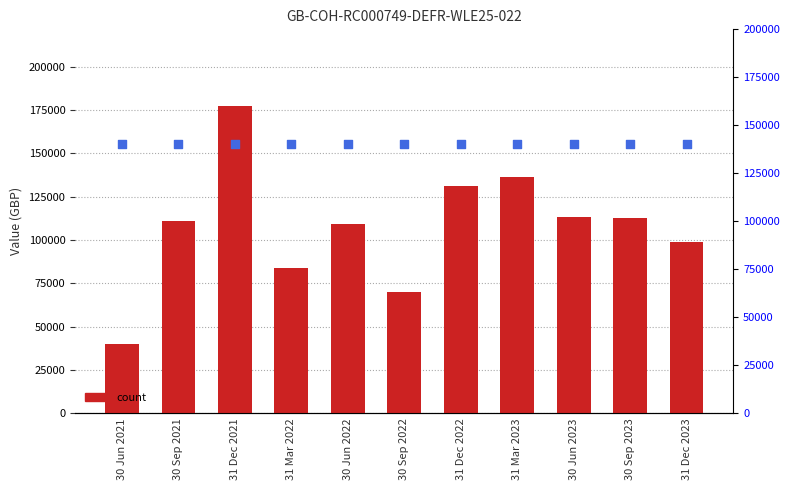

Which series contains the lowest Y value?

Value